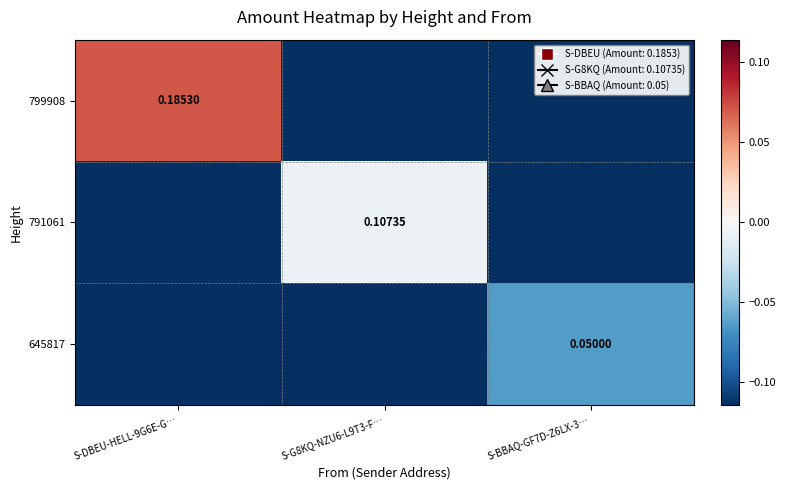

What is the difference between the maximum and minimum values in the 645817 series?

0.1